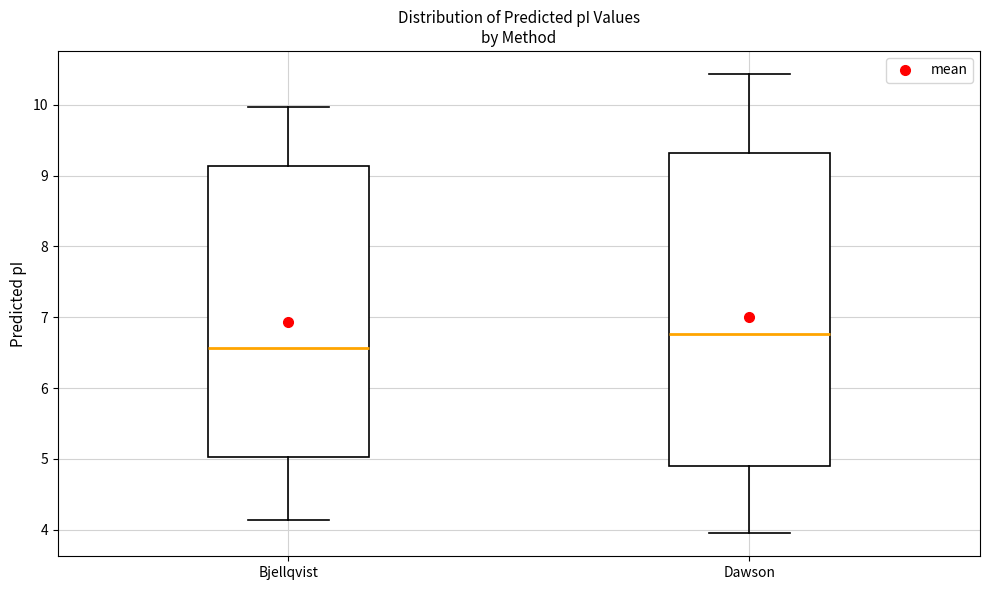

Which box's median line is the lowest?

Bjellqvist